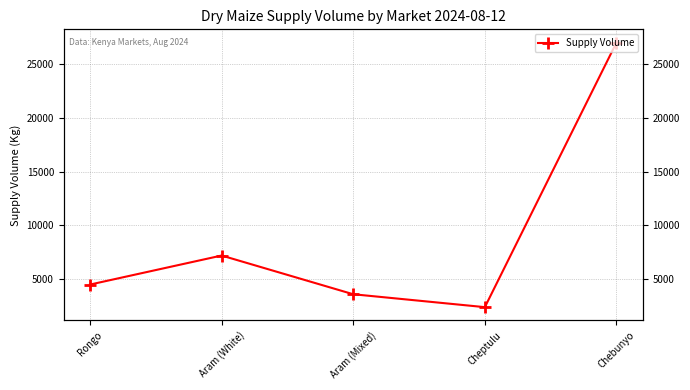

Rank the categories by value from lowest to highest.

Cheptulu, Aram (Mixed), Rongo, Aram (White), Chebunyo